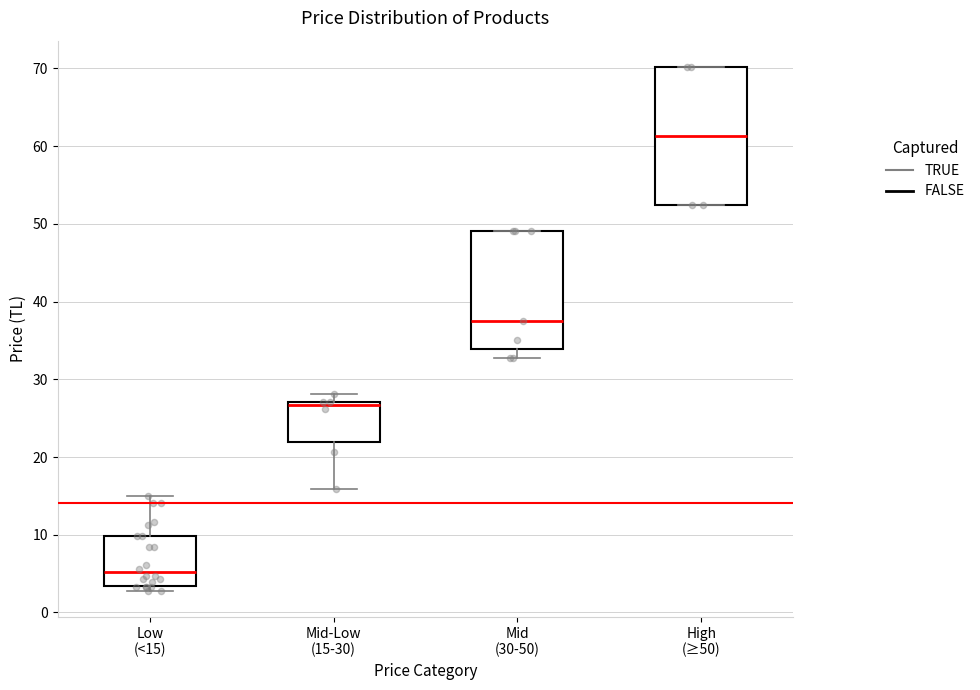

Comparing the boxes themselves (not the whiskers), which one is the tallest?

High (≥50)